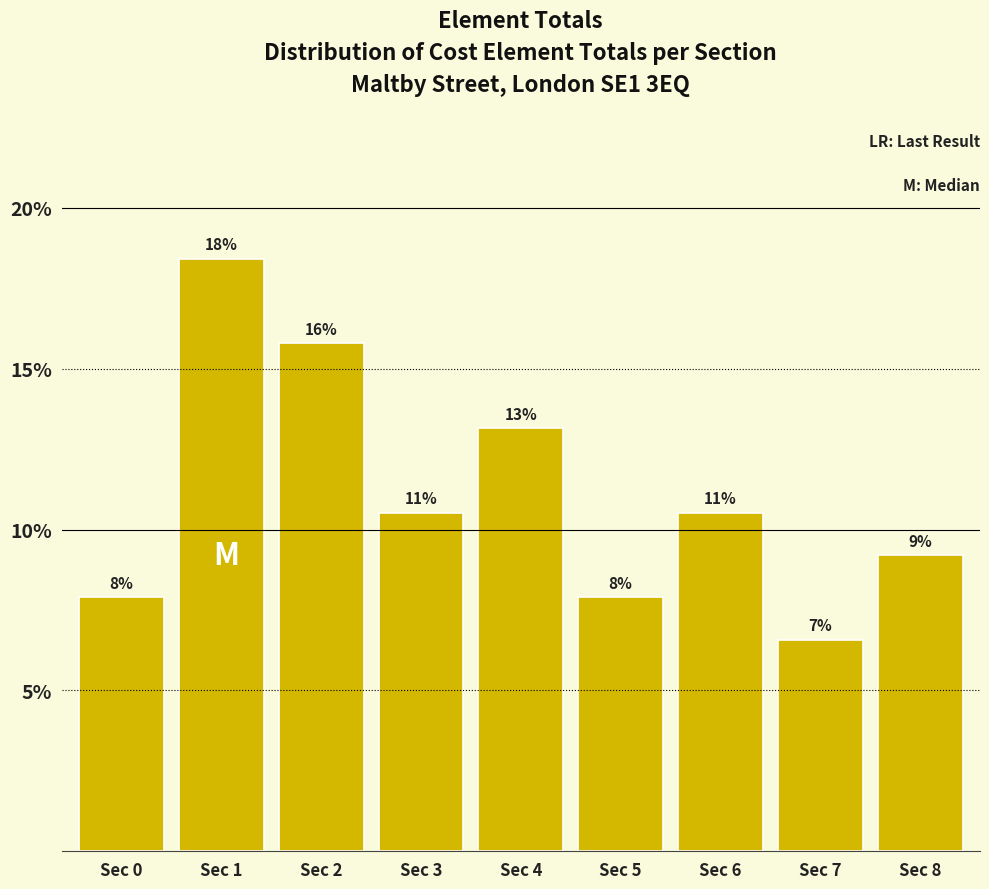

Does the chart contain any negative values?

No